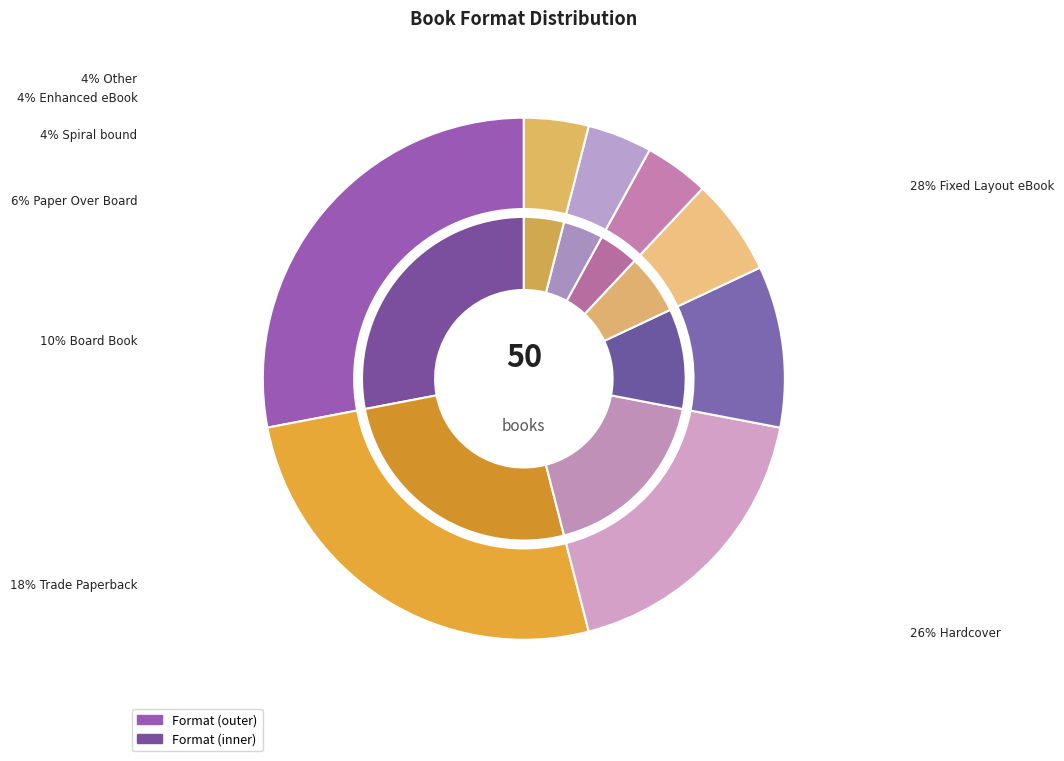

What is the change in value from Paper Over Board to Spiral bound?

-1